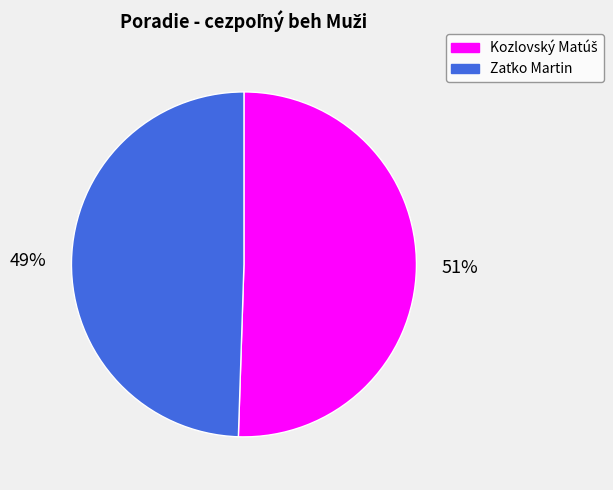

To the nearest percent, what is the average slice percentage?

50%